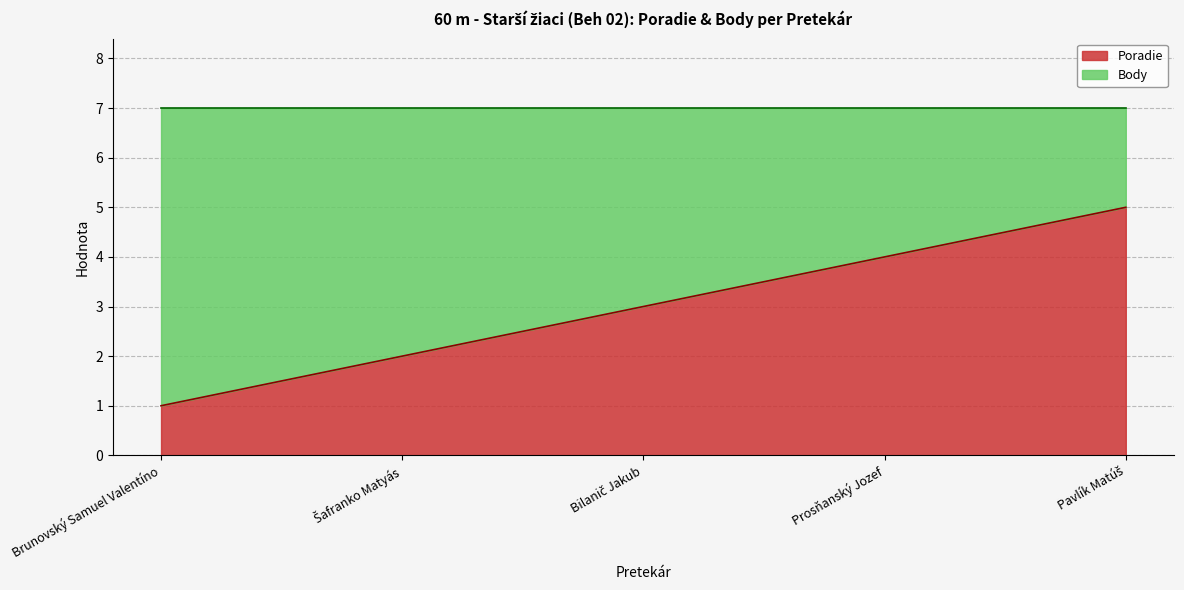

What is the ratio of the value at Šafranko Matyás to the value at Prosňanský Jozef?

0.5